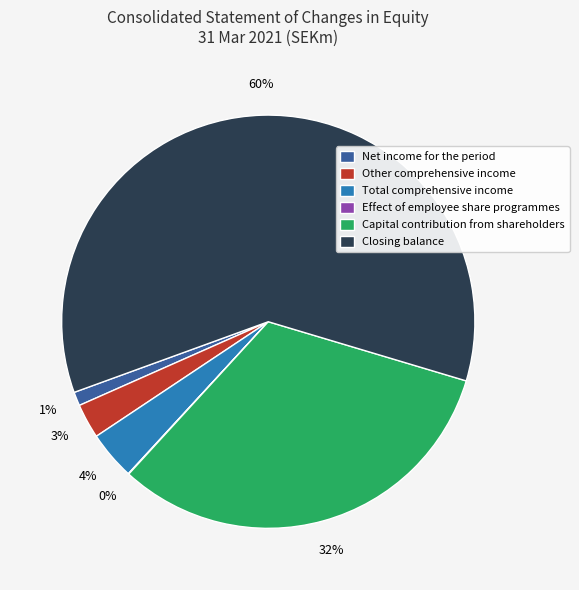

The Net income for the period slice represents 9% of the pie. True or false?

False